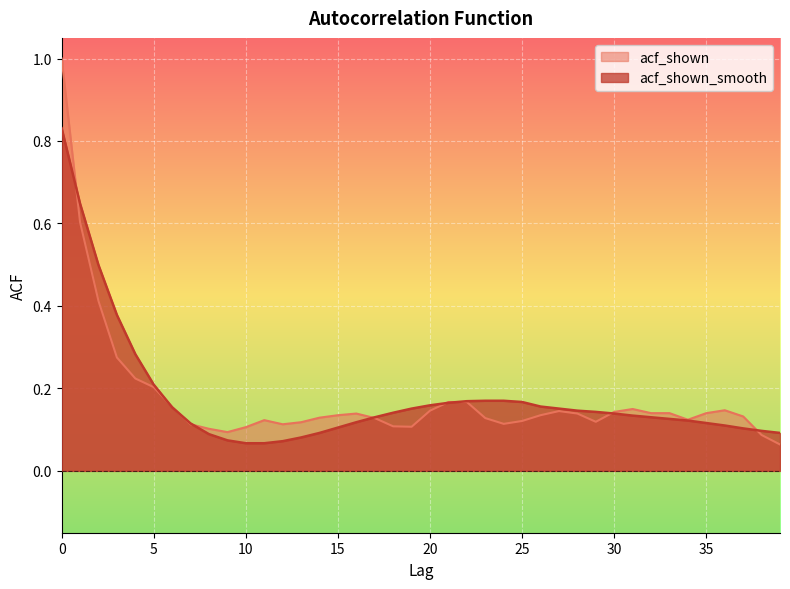

What is the difference between the second highest and minimum values in the acf_shown_smooth series?

0.6